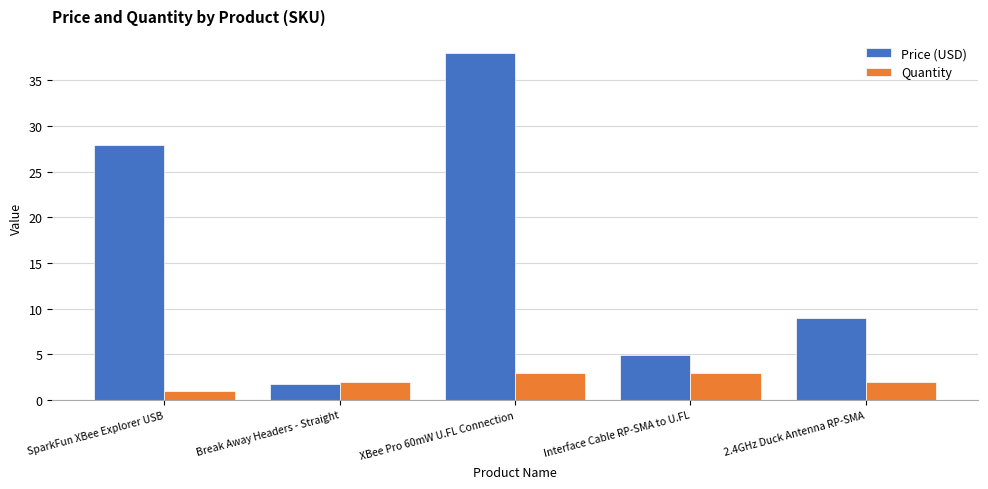

What are all the series names shown in the legend?

Price (USD), Quantity